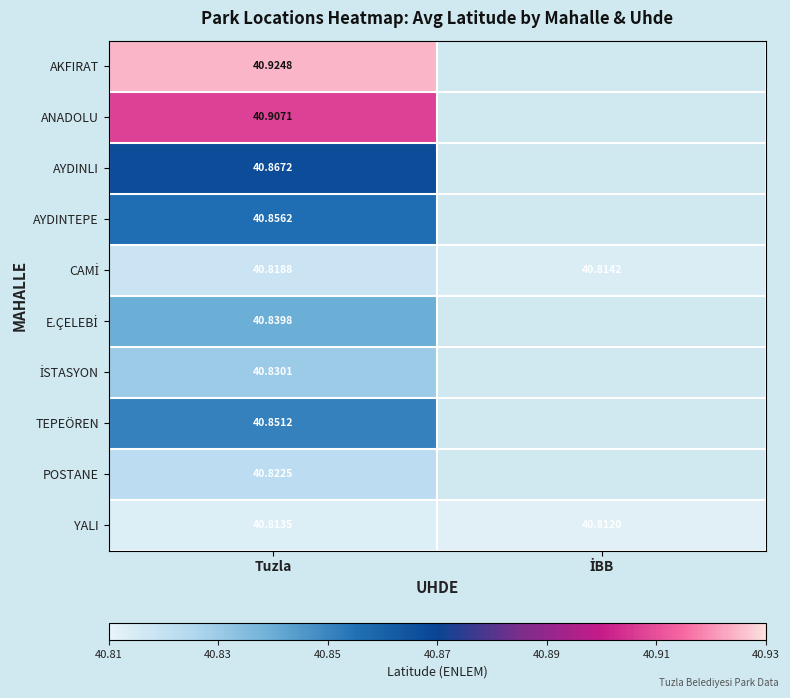

What is the sum of all YALI values?

81.6